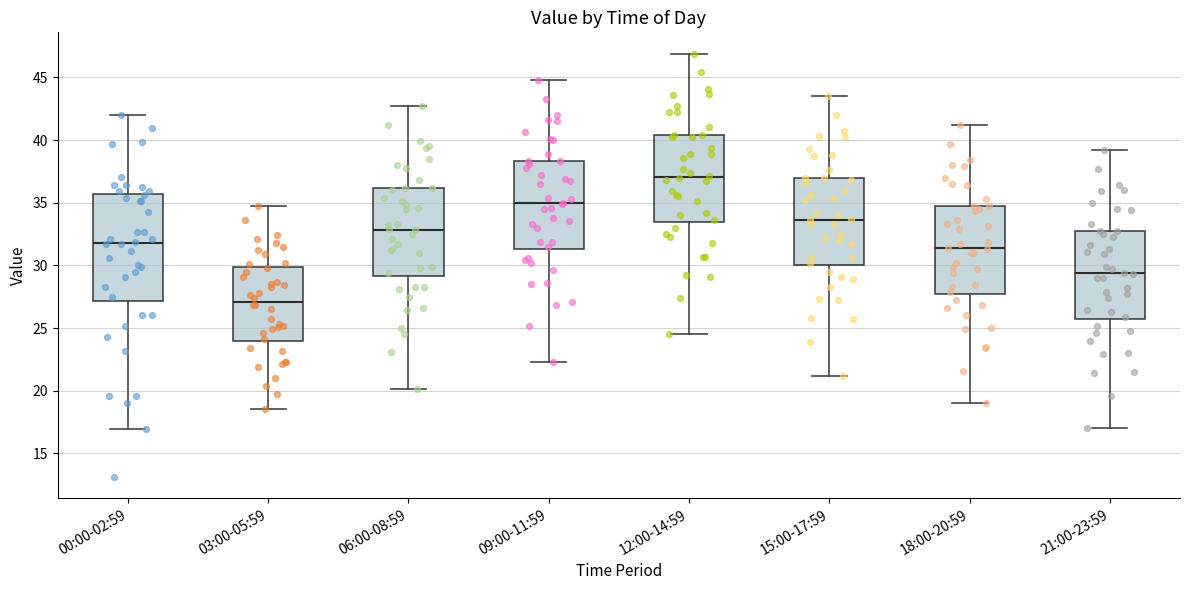

Where does the lower whisker of the box for 15:00-17:59 end on the y-axis? The values are not printed on the chart, so give them approximately, as read against the axis.

21.0